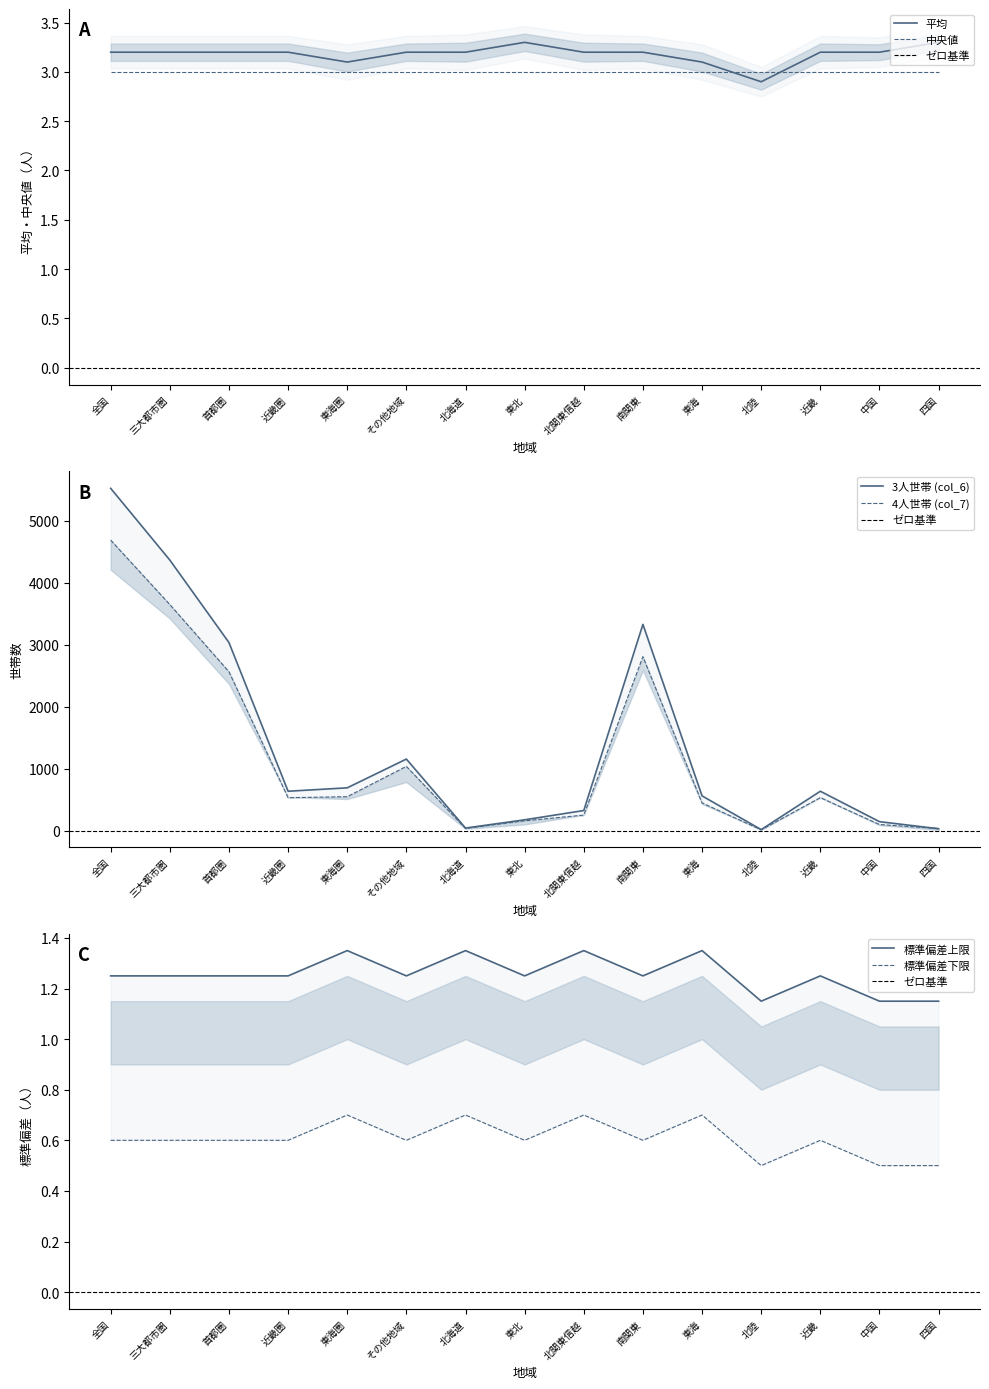

What is the approximate value of 平均 at 首都圏?

3.2